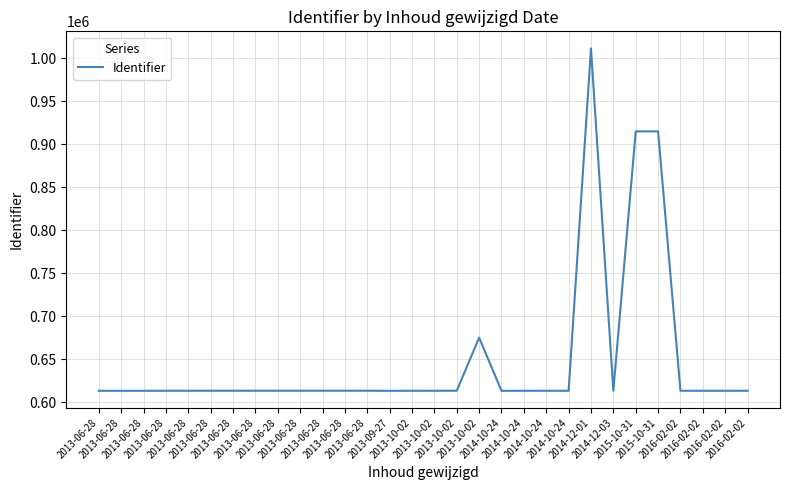

Is this an area chart (filled region under the line)?

No